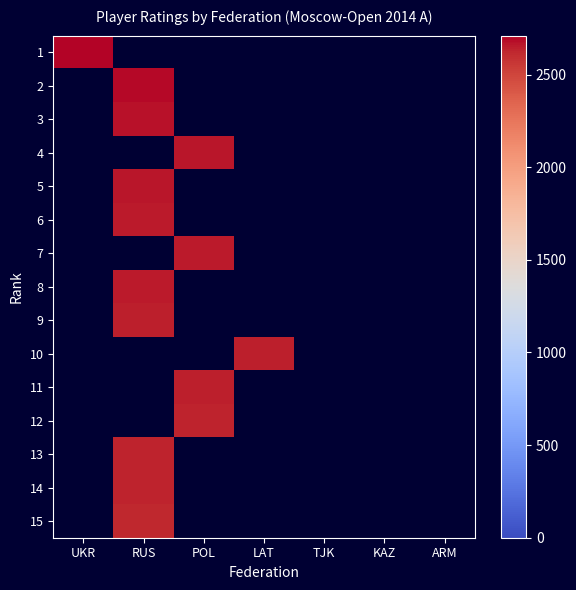

Rank the series by their average value, from highest to lowest.

1, 2, 3, 4, 5, 6, 7, 8, 9, 10, 11, 12, 13, 14, 15